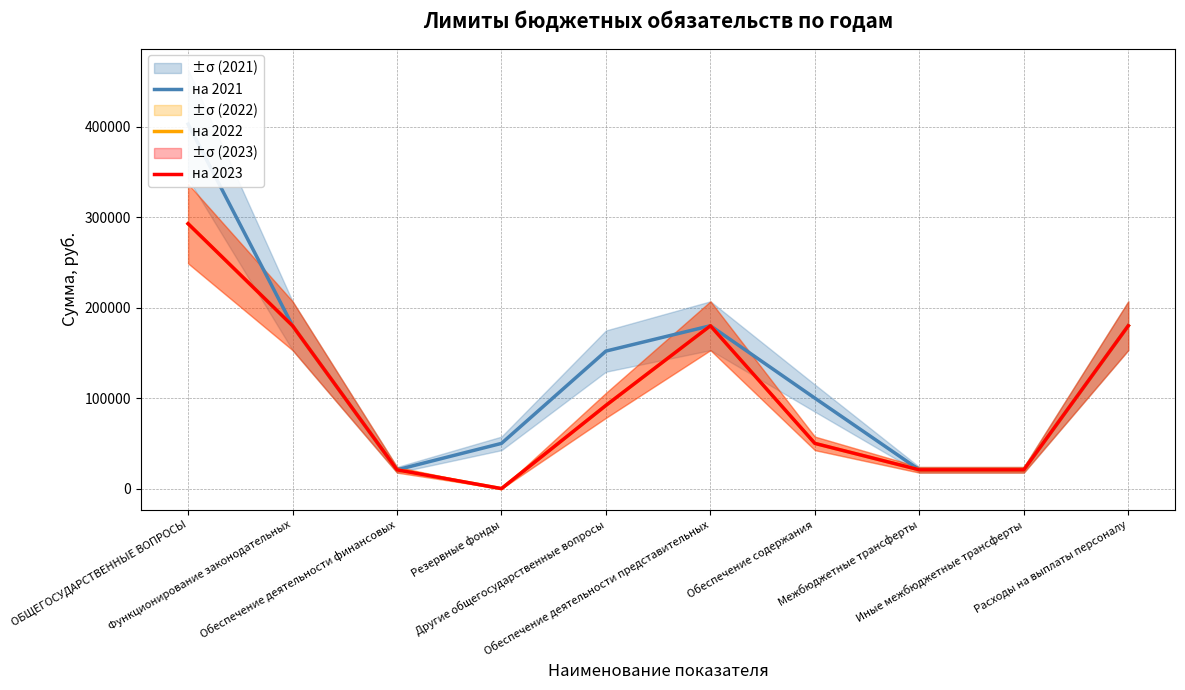

What is the approximate value of на 2023 at Иные межбюджетные трансферты?

20785